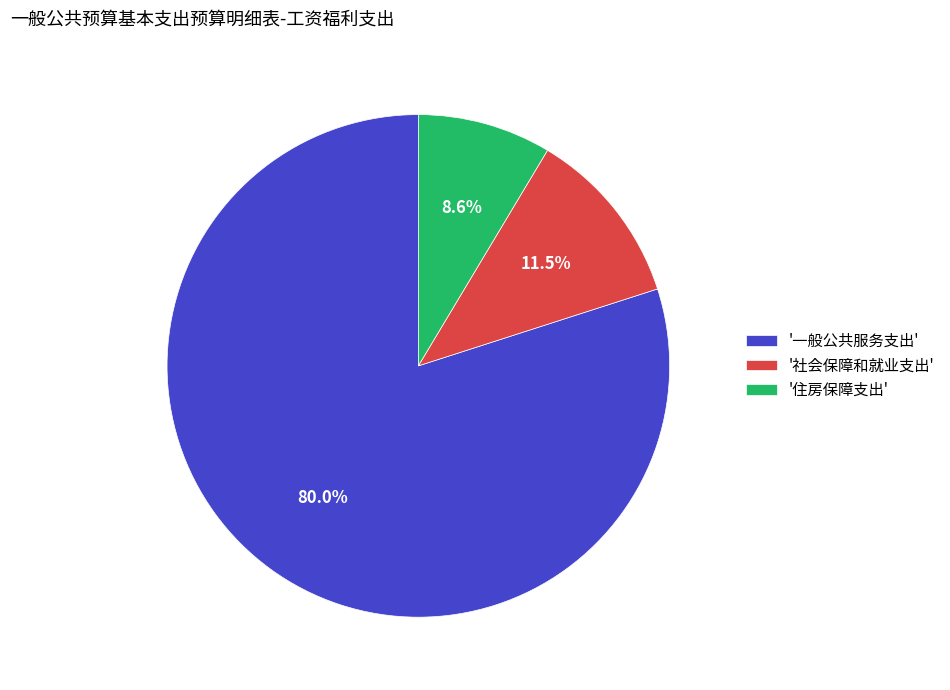

Approximately how many times larger is the value at '一般公共服务支出' compared to '住房保障支出'?

9.3